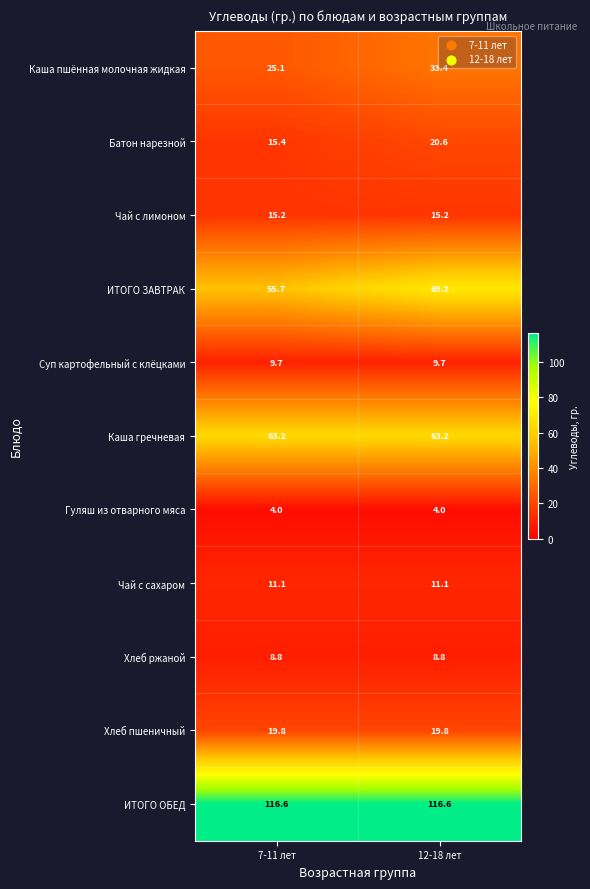

Rank the series at 12-18 лет from lowest to highest value.

Гуляш из отварного мяса, Хлеб ржаной, Суп картофельный с клёцками, Чай с сахаром, Чай с лимоном, Хлеб пшеничный, Батон нарезной, Каша пшённая молочная жидкая, Каша гречневая, ИТОГО ЗАВТРАК, ИТОГО ОБЕД